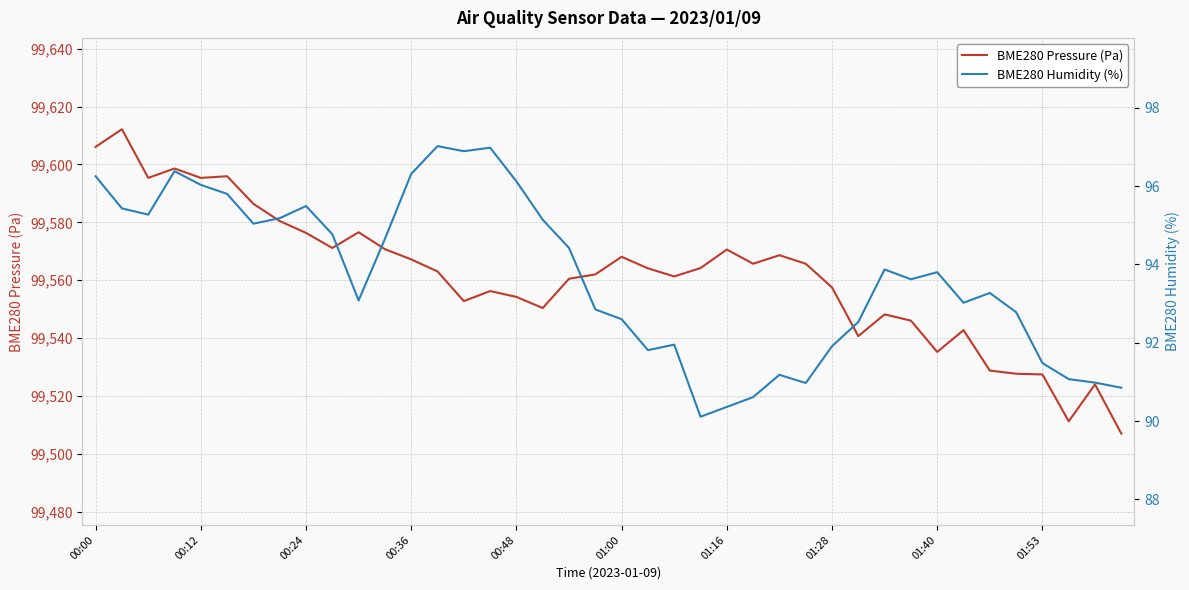

True or false: BME280 Humidity (%) has a value of 126.2 at 00:24.

False